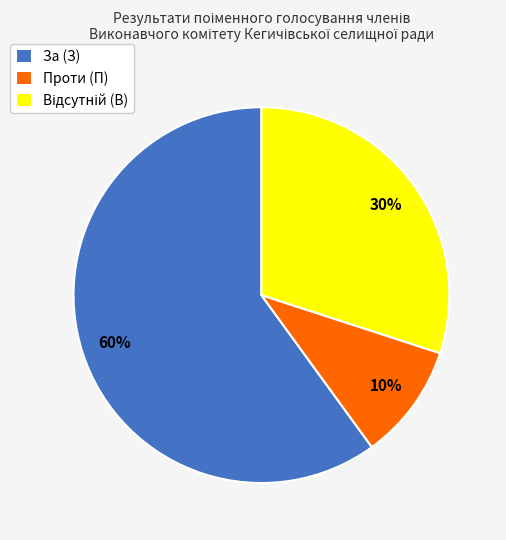

Is it true that За (З) is 60% of the pie?

True